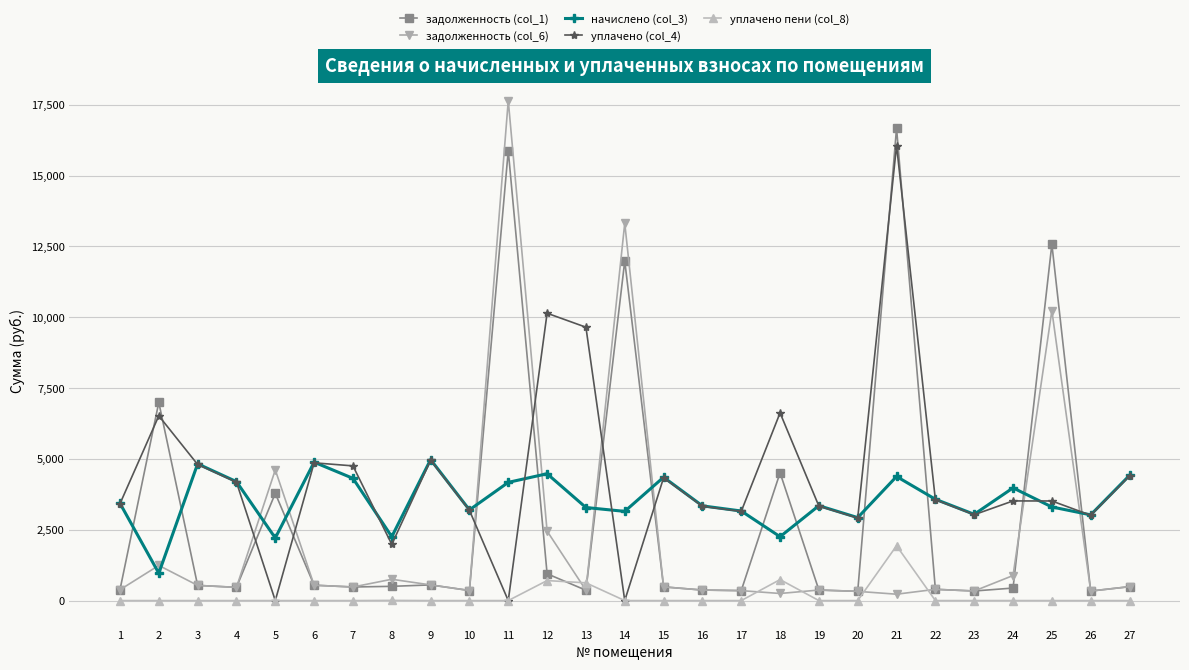

Which series has the largest total across all categories?

уплачено (col_4)